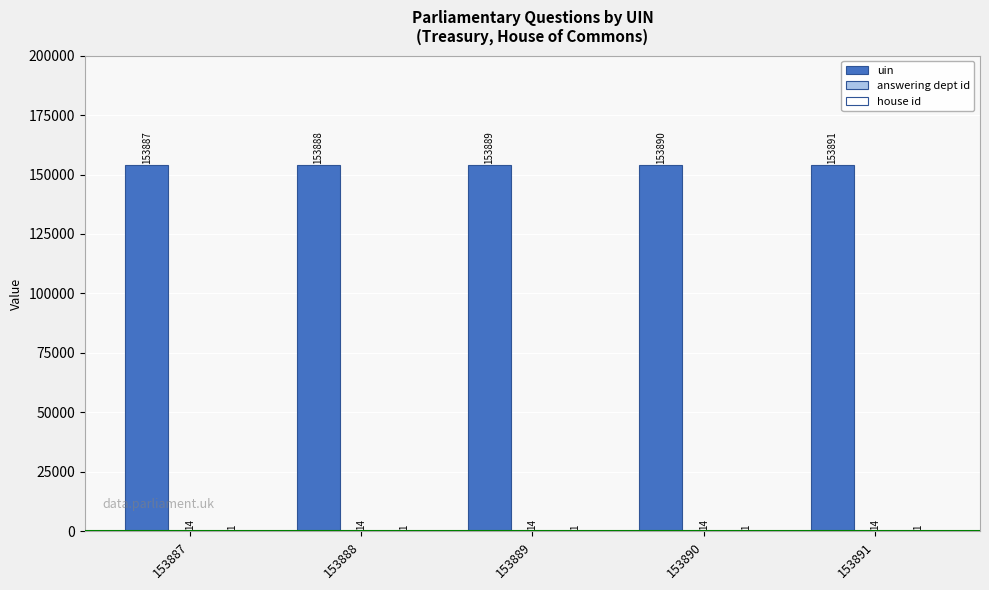

What is the average value of the uin series?

153889